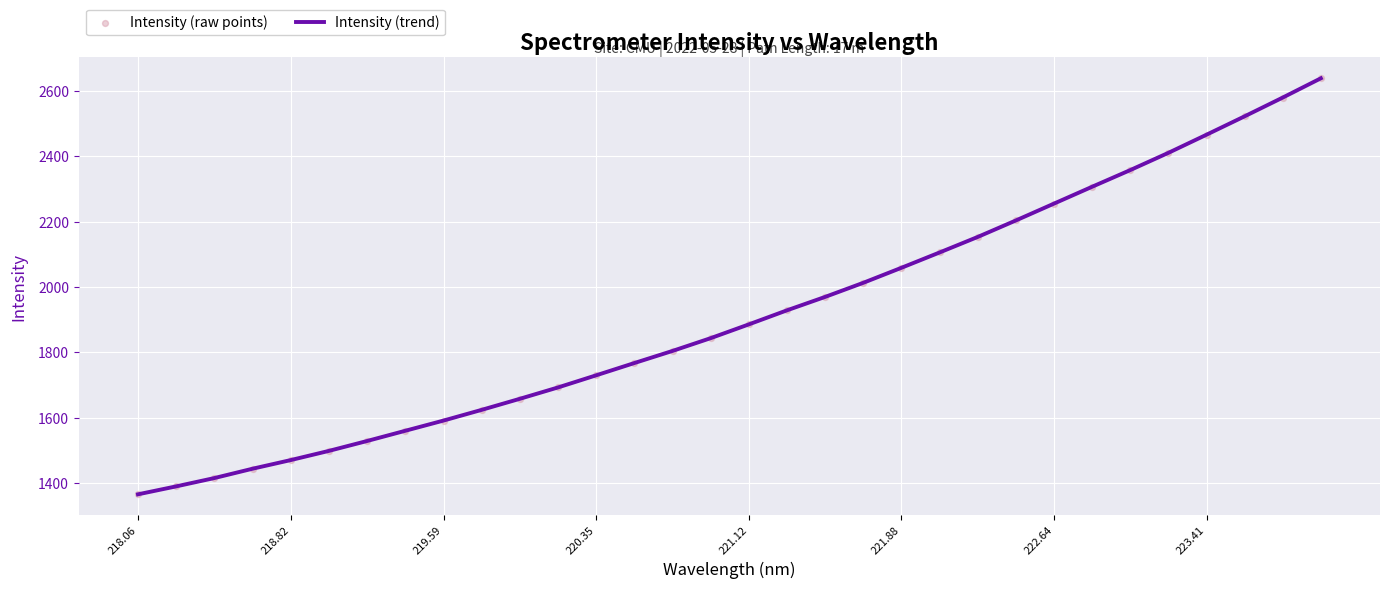

What is the smallest value displayed?

1365.9